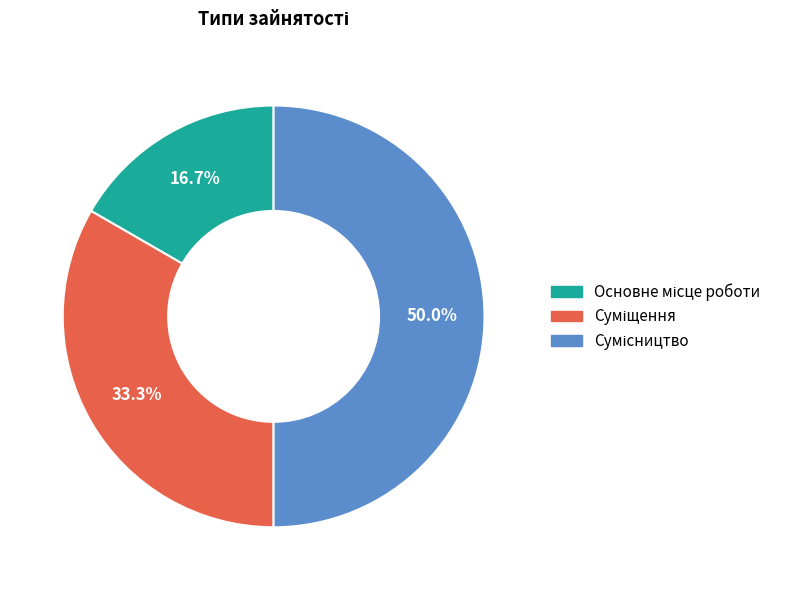

How many slices are in this pie chart?

3